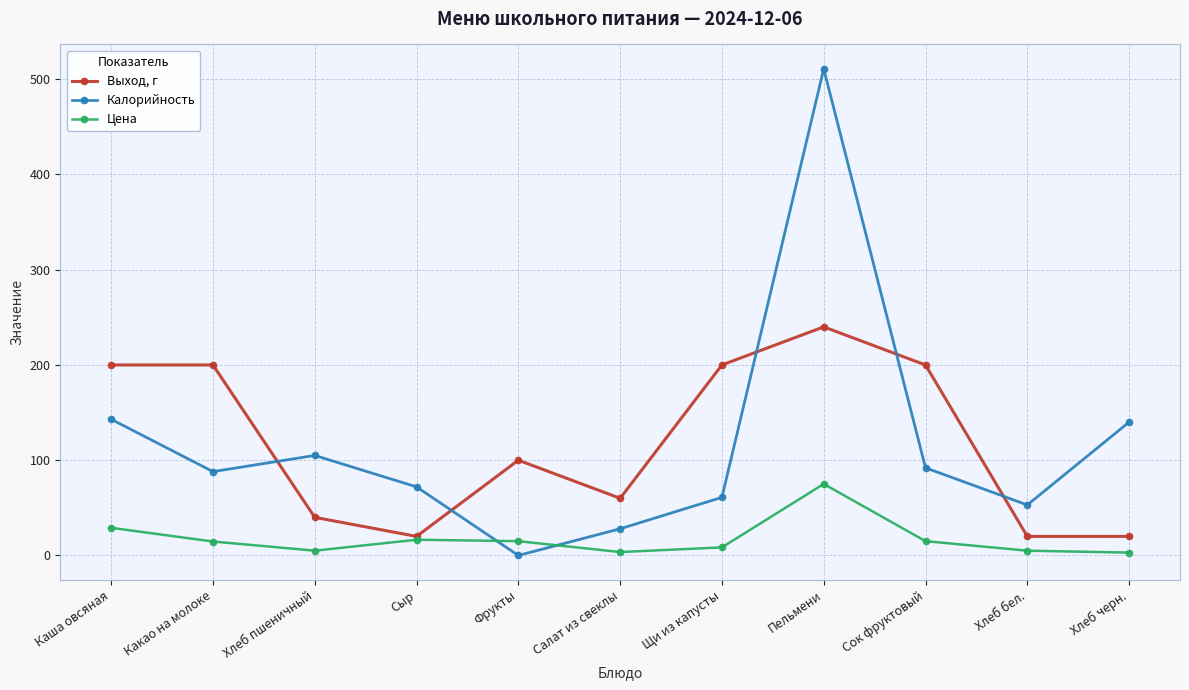

Between which two adjacent categories do Калорийность and Цена first intersect?

Сыр and Фрукты